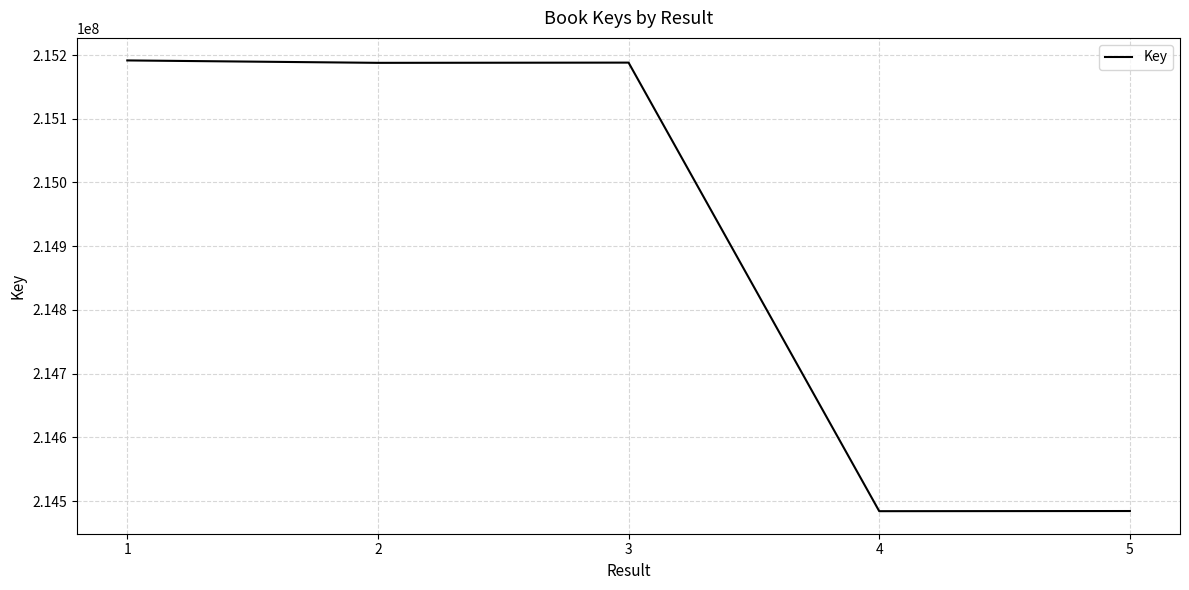

What is the difference between the values at 4 and 5?

247